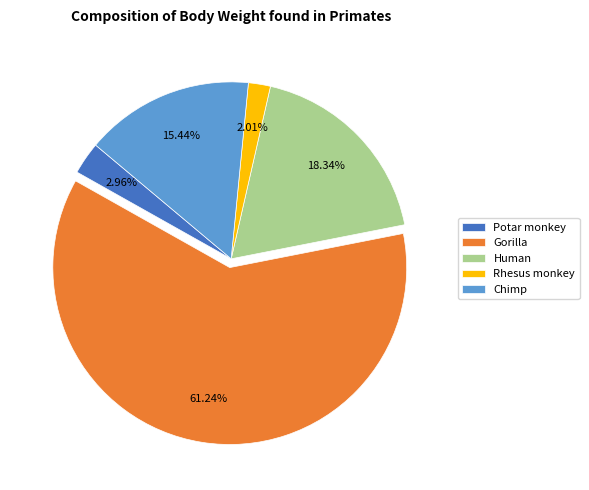

What is the majority slice?

Gorilla